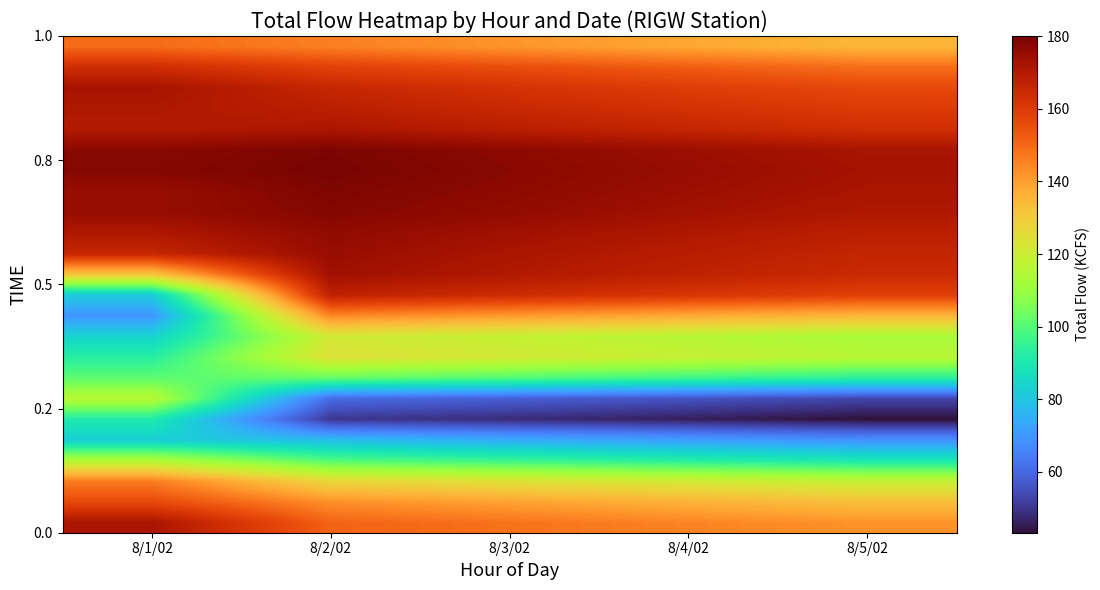

At how many categories does at least one series exceed 50?

5